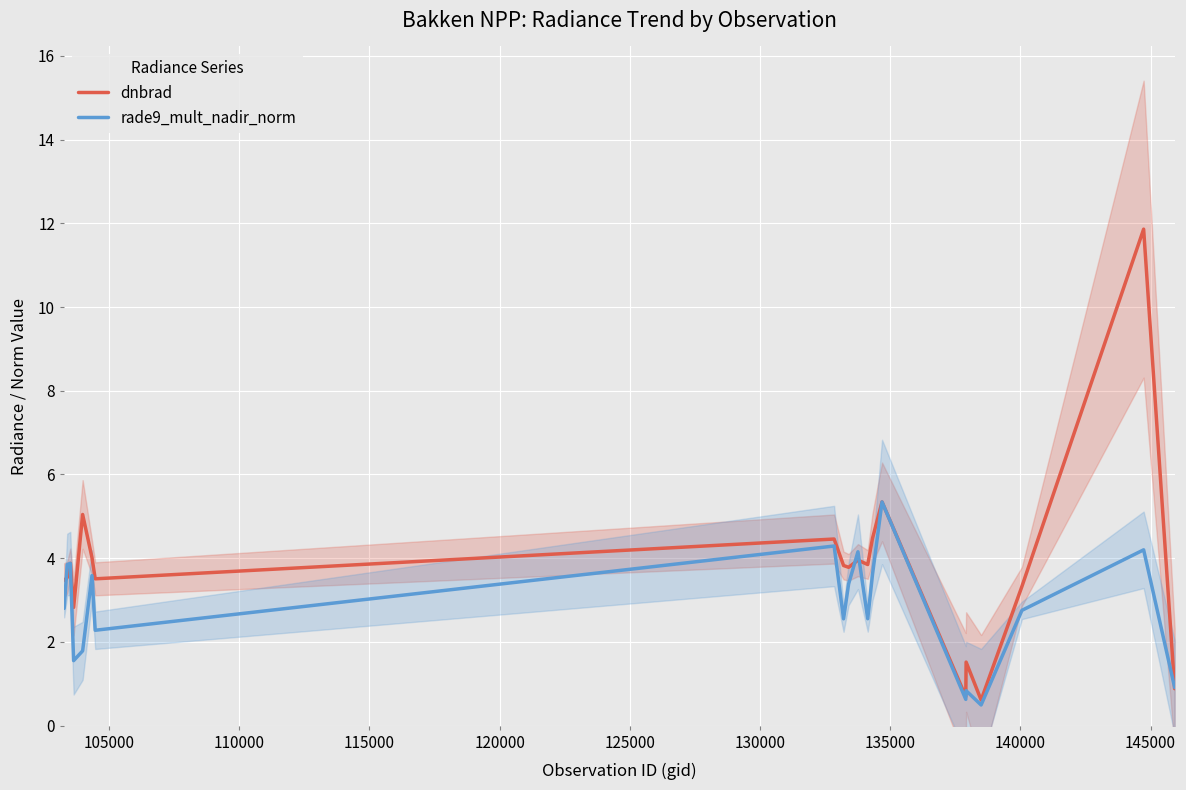

What is the greatest value displayed?

11.9